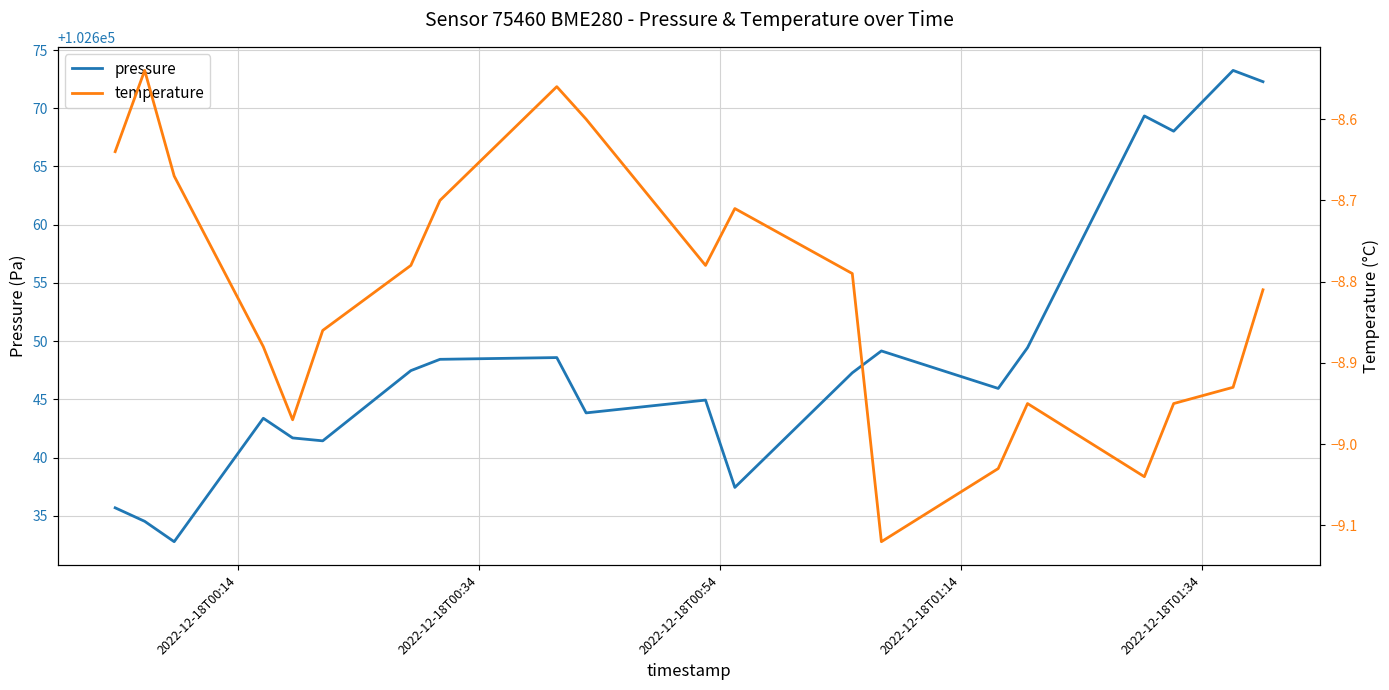

What is the lowest value of the pressure series?

102632.8